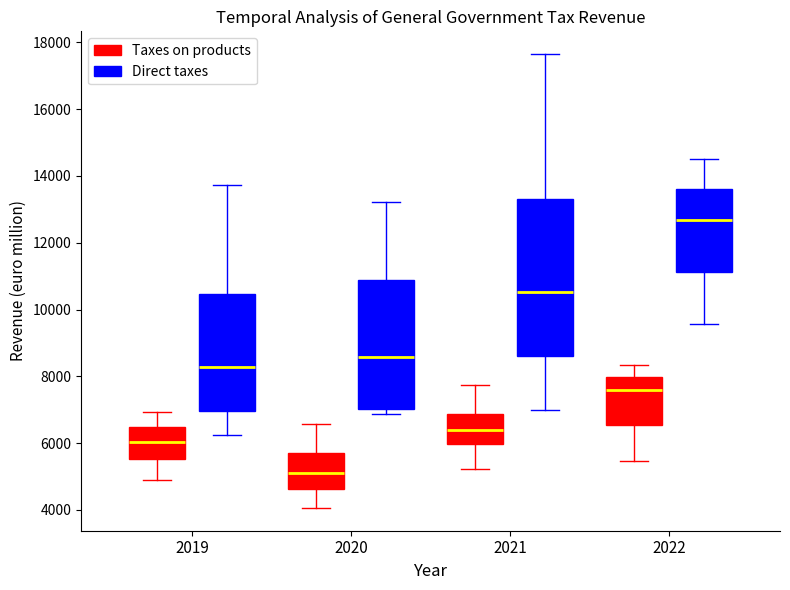

Reading left to right, transcribe this box plot: for each box, give where its median line is, the range the box spans, and where its two whiskers end, as read against the y-axis. The values are not printed on the chart, so give them approximately, as read against the axis.

2019 (Taxes on products): median 6000, box 5600 to 6400, whiskers 5000 to 7000
2019 (Direct taxes): median 8200, box 7000 to 10400, whiskers 6200 to 13800
2020 (Taxes on products): median 5200, box 4600 to 5600, whiskers 4000 to 6600
2020 (Direct taxes): median 8600, box 7000 to 10800, whiskers 6800 to 13200
2021 (Taxes on products): median 6400, box 6000 to 6800, whiskers 5200 to 7800
2021 (Direct taxes): median 10600, box 8600 to 13400, whiskers 7000 to 17600
2022 (Taxes on products): median 7600, box 6600 to 8000, whiskers 5400 to 8400
2022 (Direct taxes): median 12600, box 11200 to 13600, whiskers 9600 to 14600